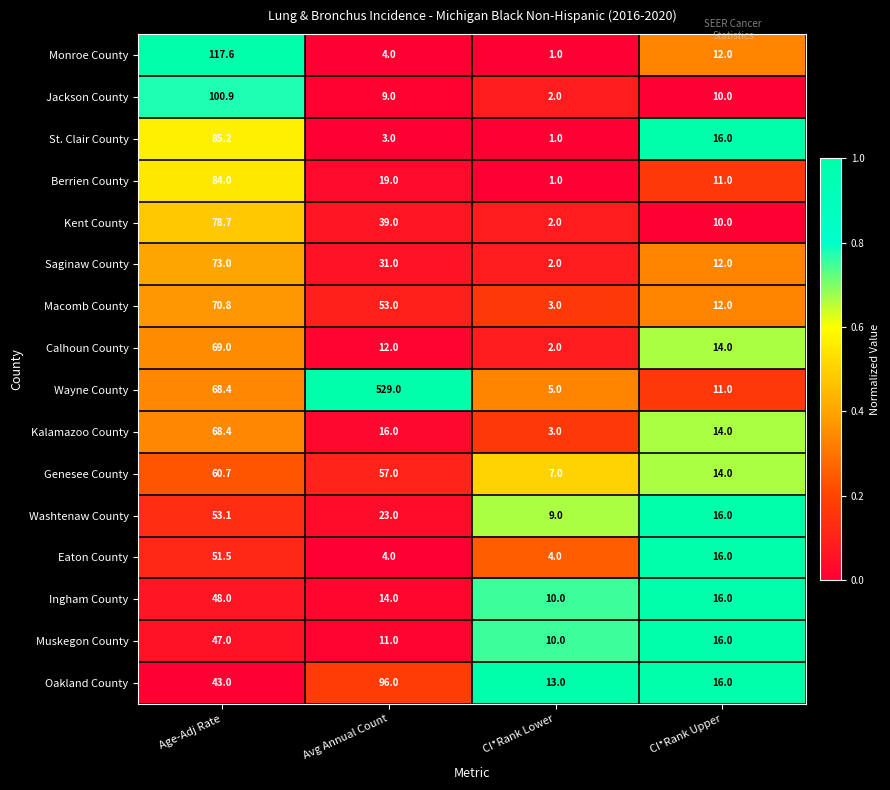

Which series changed the most between Age-Adj Rate and CI*Rank Lower?

Monroe County